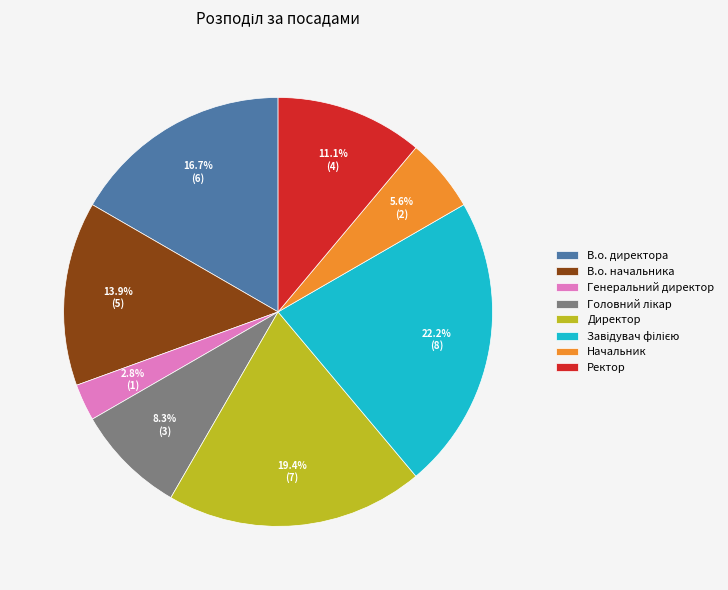

What portion of the pie excludes Директор?

80.6%